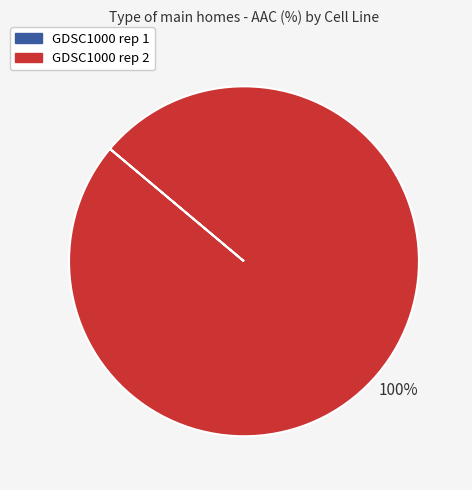

To the nearest percent, what percentage of the pie is GDSC1000 rep 2?

100%